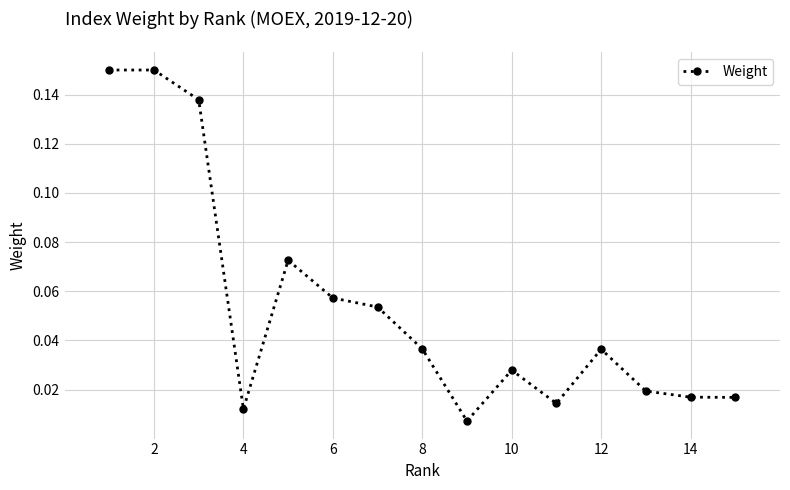

What is the sum of all values?

0.8